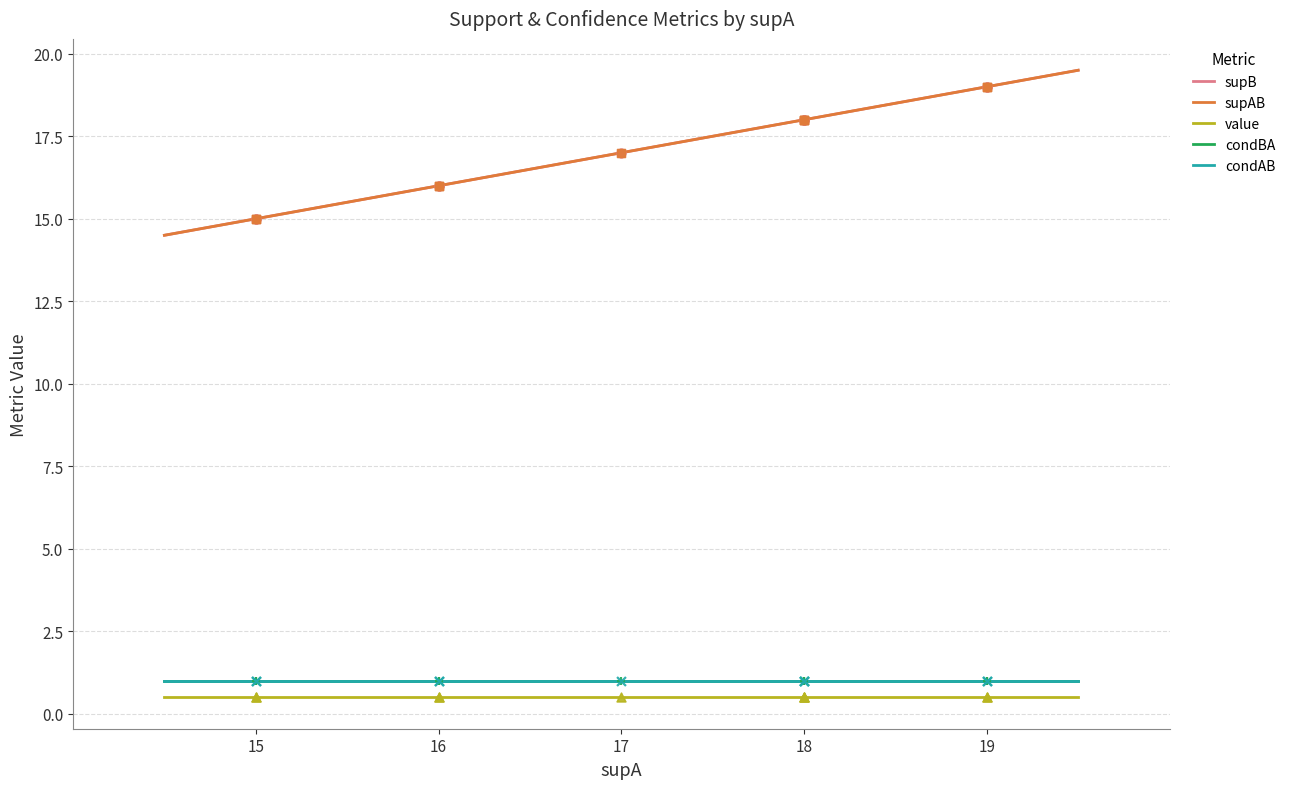

What are all the series names shown in the legend?

supB, supAB, value, condBA, condAB